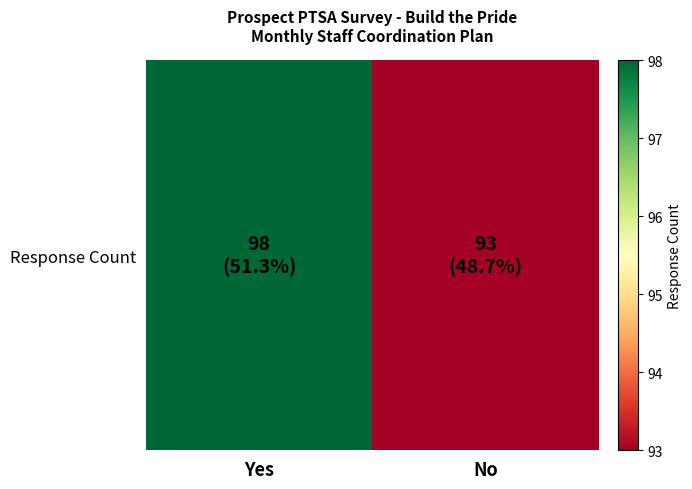

Where is the data nearest to the value 95?

No